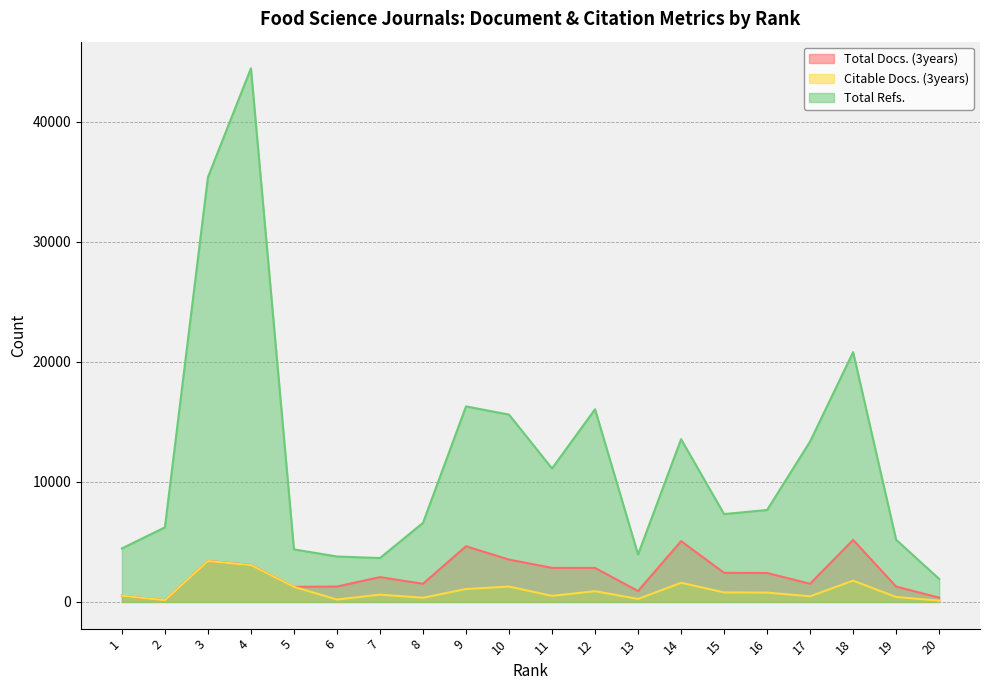

True or false: Citable Docs. (3years) has more than 0 points higher than both neighbors.

True